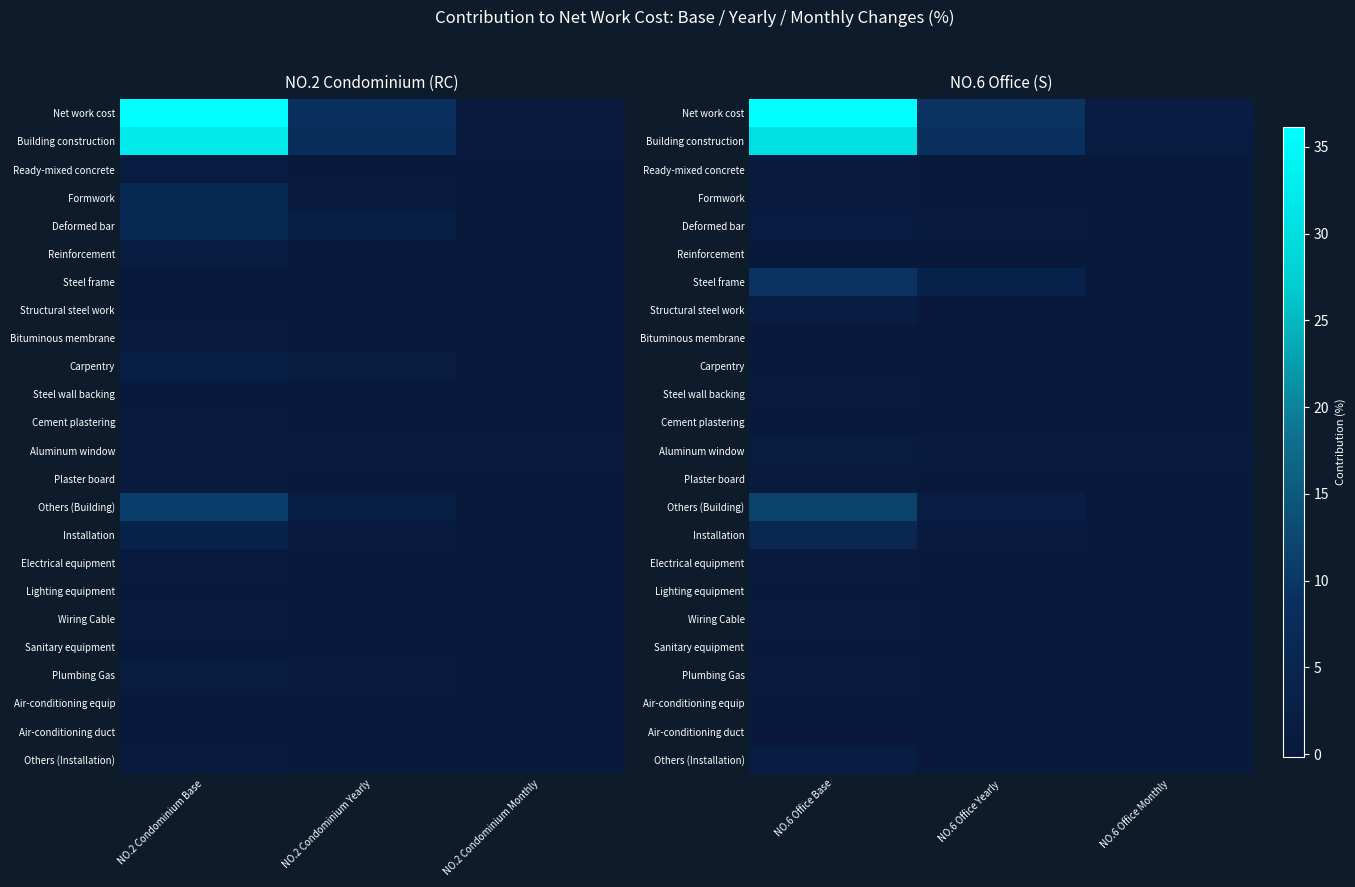

True or false: Aluminum window has a value of 0.2 at NO.6 Office Yearly.

False